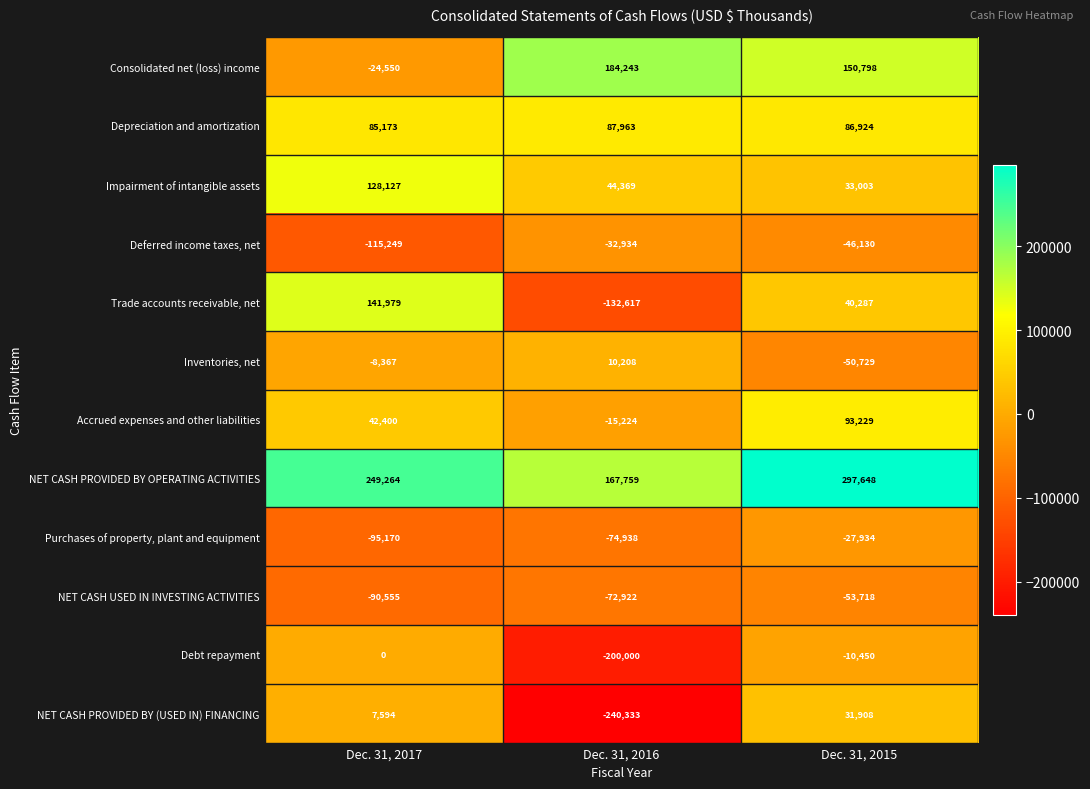

What is the difference between the Purchases of property, plant and equipment values at Dec. 31, 2016 and Dec. 31, 2015?

47004